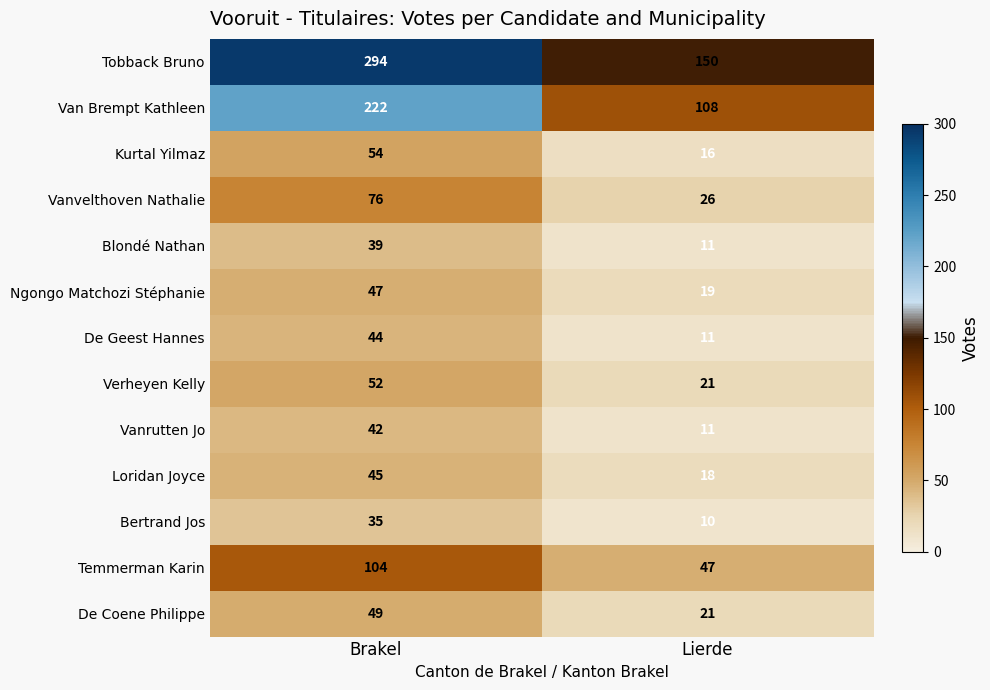

What is the sum of the Van Brempt Kathleen values at Lierde and Brakel?

330